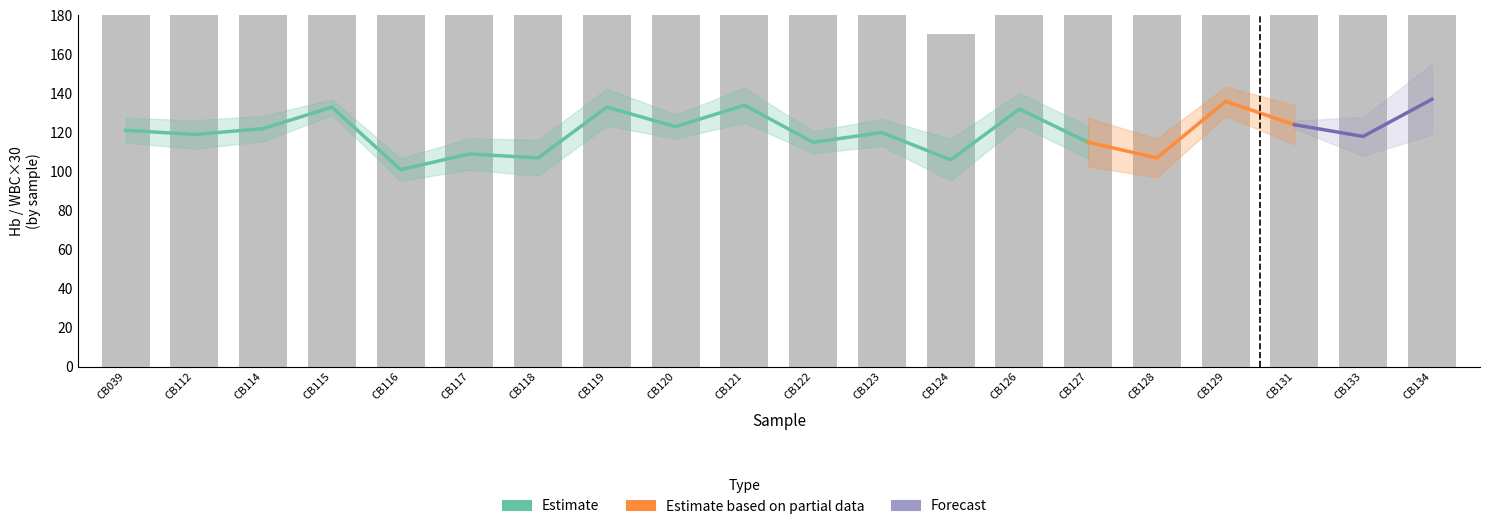

Between CB126 and CB122, which is larger?

CB126